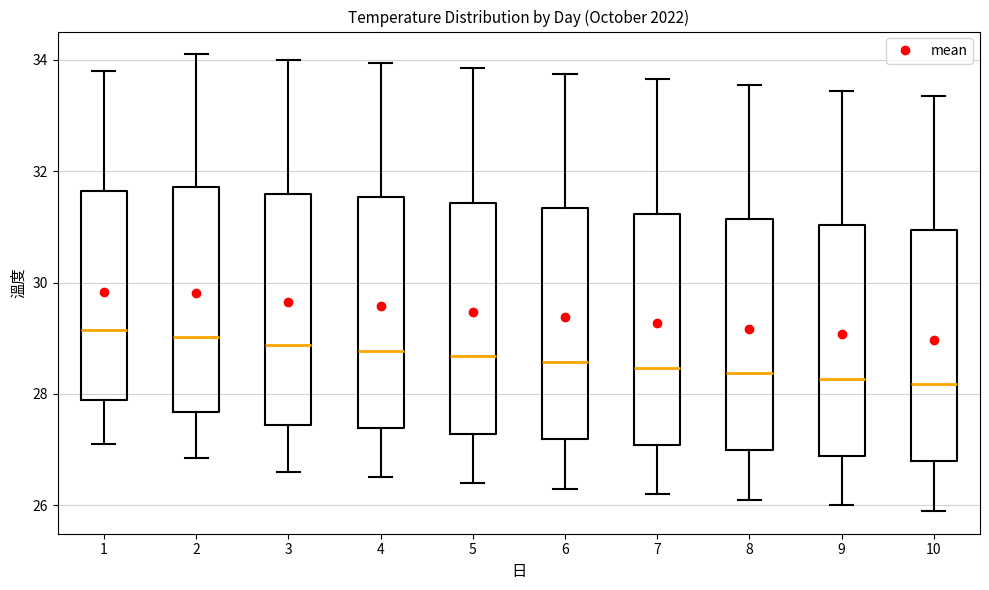

Reading left to right, transcribe this box plot: for each box, give where its median line is, the range the box spans, and where its two whiskers end, as read against the y-axis. The values are not printed on the chart, so give them approximately, as read against the axis.

1: median 29.2, box 28.0 to 31.6, whiskers 27.2 to 33.8
2: median 29.0, box 27.6 to 31.8, whiskers 26.8 to 34.2
3: median 28.8, box 27.4 to 31.6, whiskers 26.6 to 34.0
4: median 28.8, box 27.4 to 31.6, whiskers 26.6 to 34.0
5: median 28.6, box 27.2 to 31.4, whiskers 26.4 to 33.8
6: median 28.6, box 27.2 to 31.4, whiskers 26.4 to 33.8
7: median 28.4, box 27.0 to 31.2, whiskers 26.2 to 33.6
8: median 28.4, box 27.0 to 31.2, whiskers 26.2 to 33.6
9: median 28.2, box 26.8 to 31.0, whiskers 26.0 to 33.4
10: median 28.2, box 26.8 to 31.0, whiskers 26.0 to 33.4